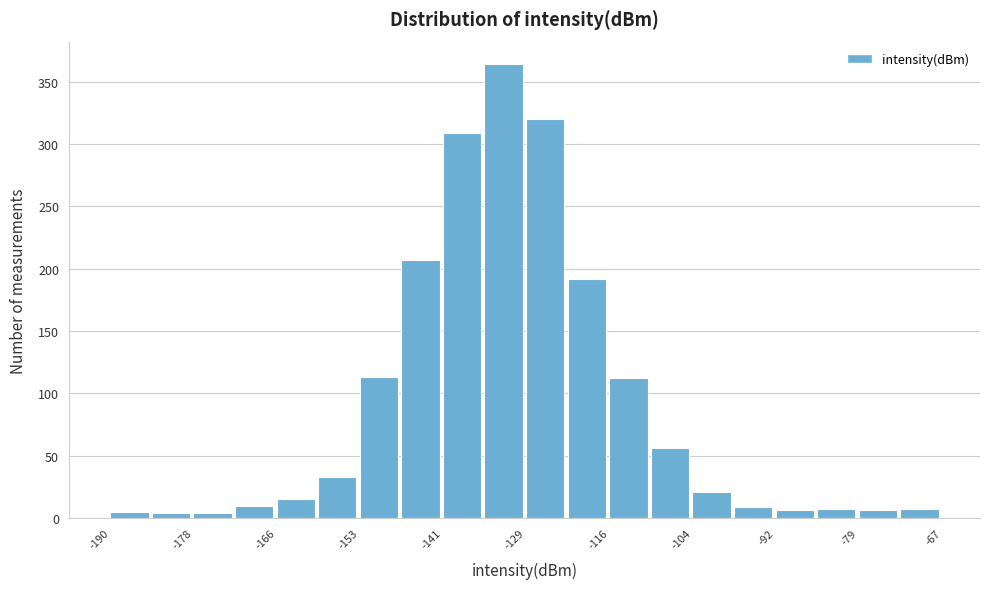

Read against the x-axis, roughly where is the centre of the tallest bar?

-132